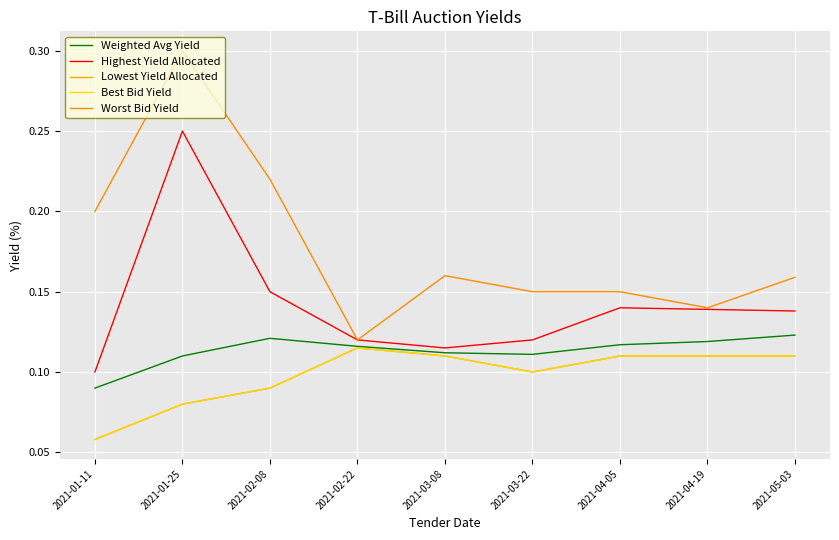

How many interior local valleys does the Highest Yield Allocated series have?

1